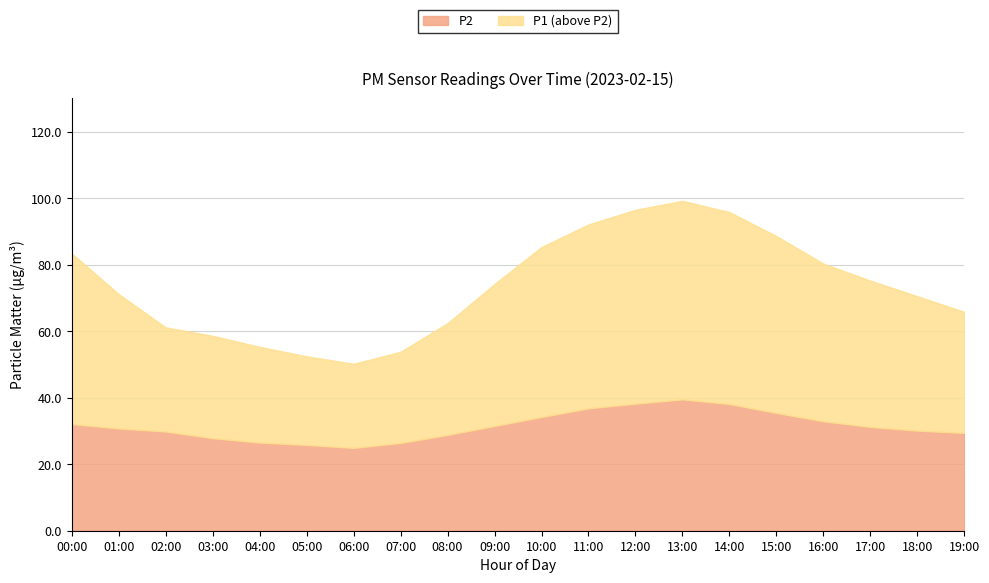

What is the sum of the P1 values at 03:00 and 18:00?

129.1